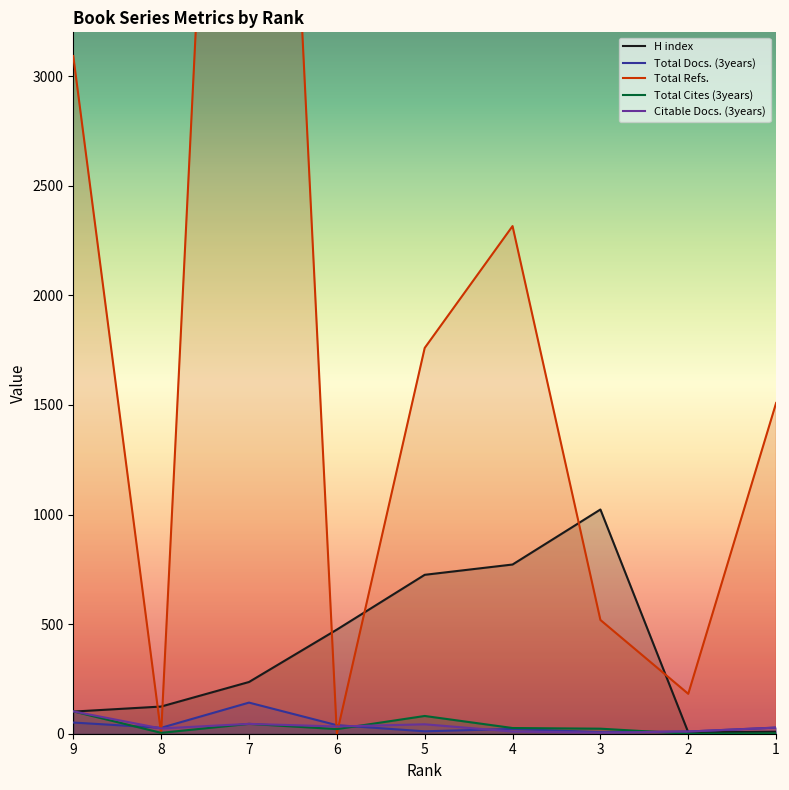

Reading right to left, what are all the values shown in this chart?

H index: 1=9	2=6	3=1023	4=772	5=725	6=475	7=236	8=124	9=101
Total Docs. (3years): 1=28	2=10	3=7	4=22	5=11	6=39	7=142	8=27	9=51
Total Refs.: 1=1509	2=182	3=519	4=2316	5=1760	6=0	7=8141	8=0	9=3092
Total Cites (3years): 1=2	2=0	3=23	4=26	5=81	6=21	7=45	8=4	9=102
Citable Docs. (3years): 1=28	2=10	3=5	4=10	5=43	6=33	7=45	8=24	9=102